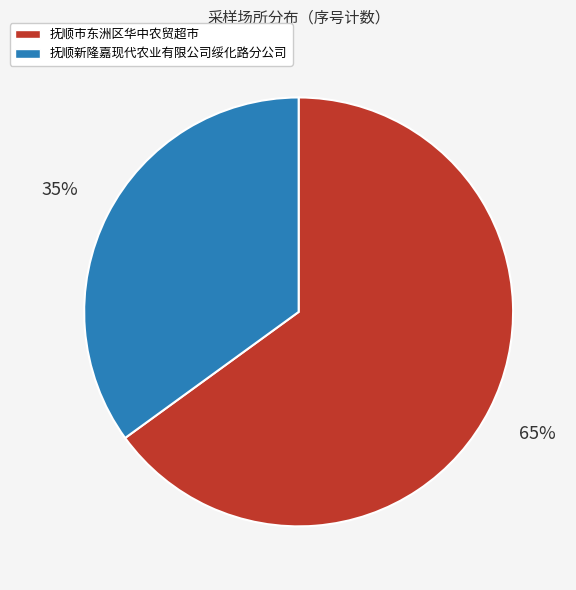

To the nearest percent, what is the average slice percentage?

50%